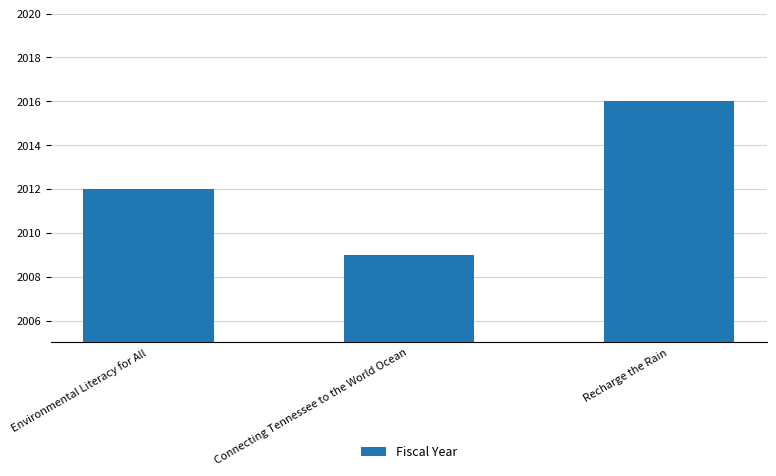

True or false: the data shows 2012 at Environmental Literacy for All.

True